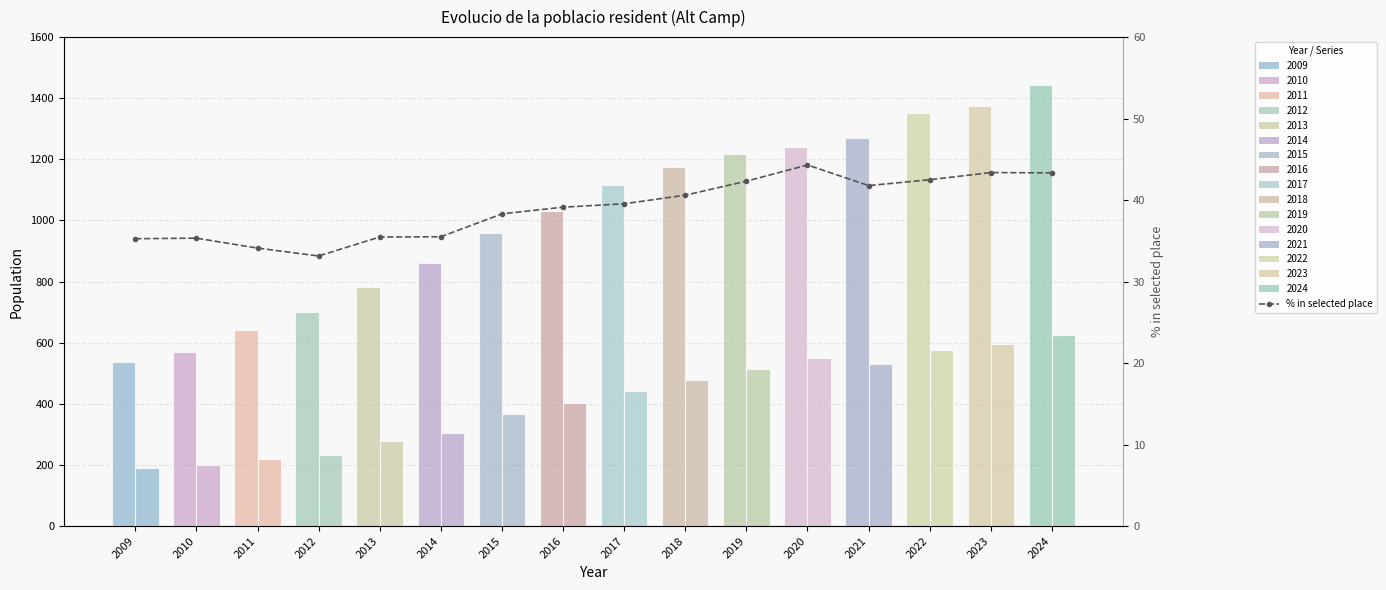

What is the difference between the values at 2009 and 2013?

0.2